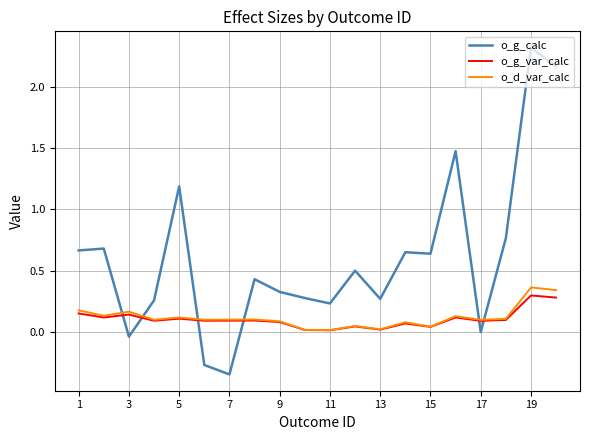

Which series has the largest range (max minus min)?

o_g_calc